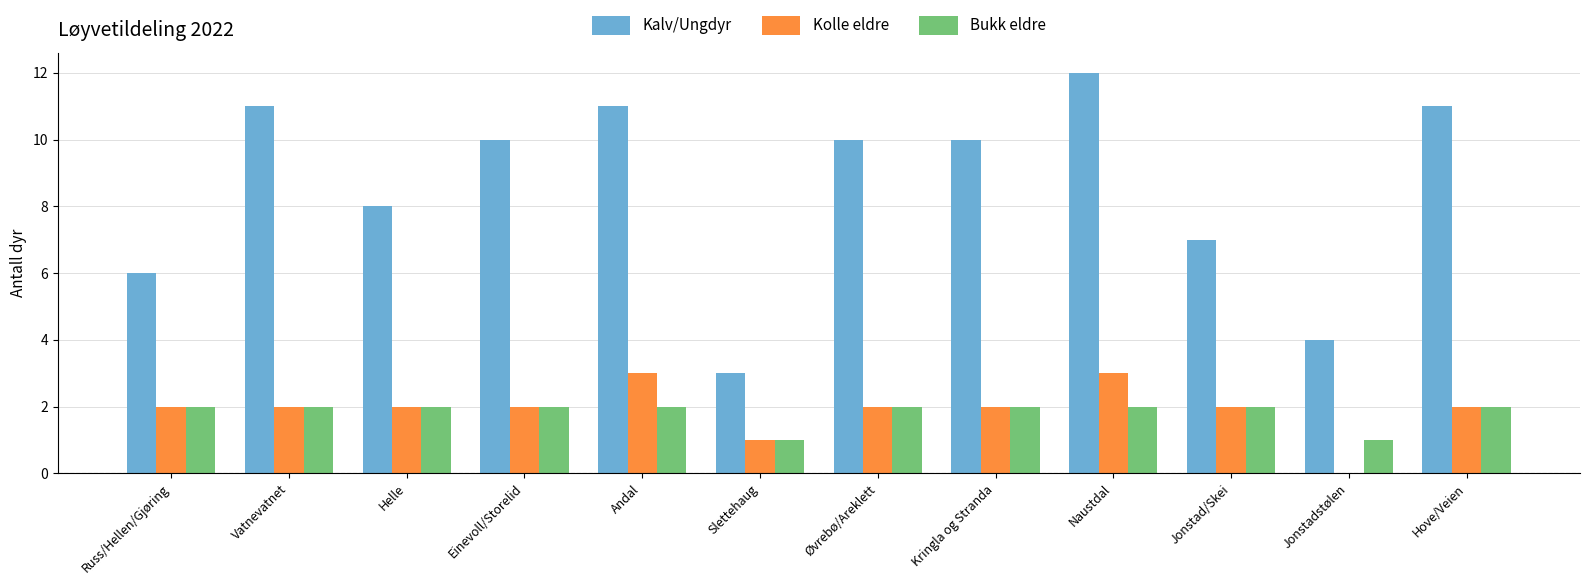

What is the total value across all series at Jonstad/Skei?

11